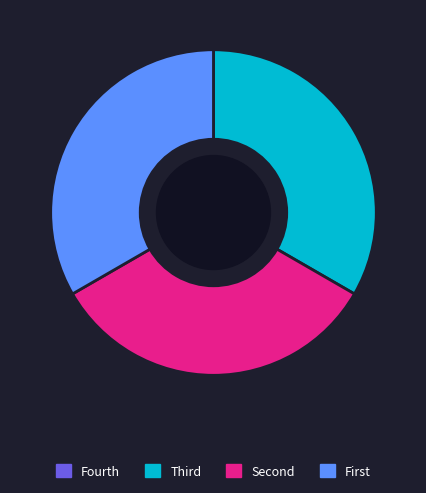

Is there any slice that represents more than half of the pie?

No